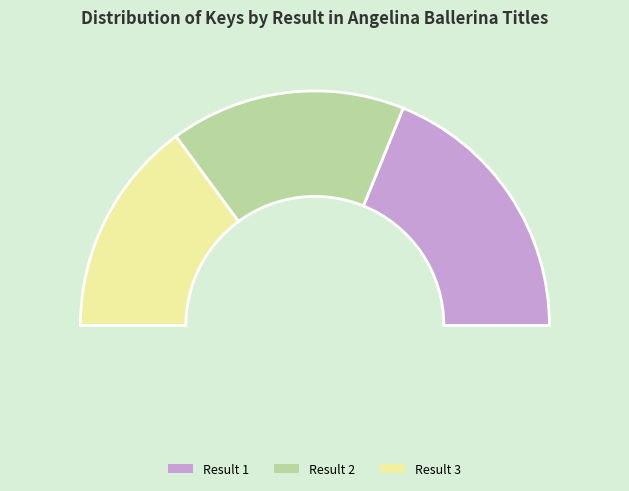

How many slices are in this pie chart?

3